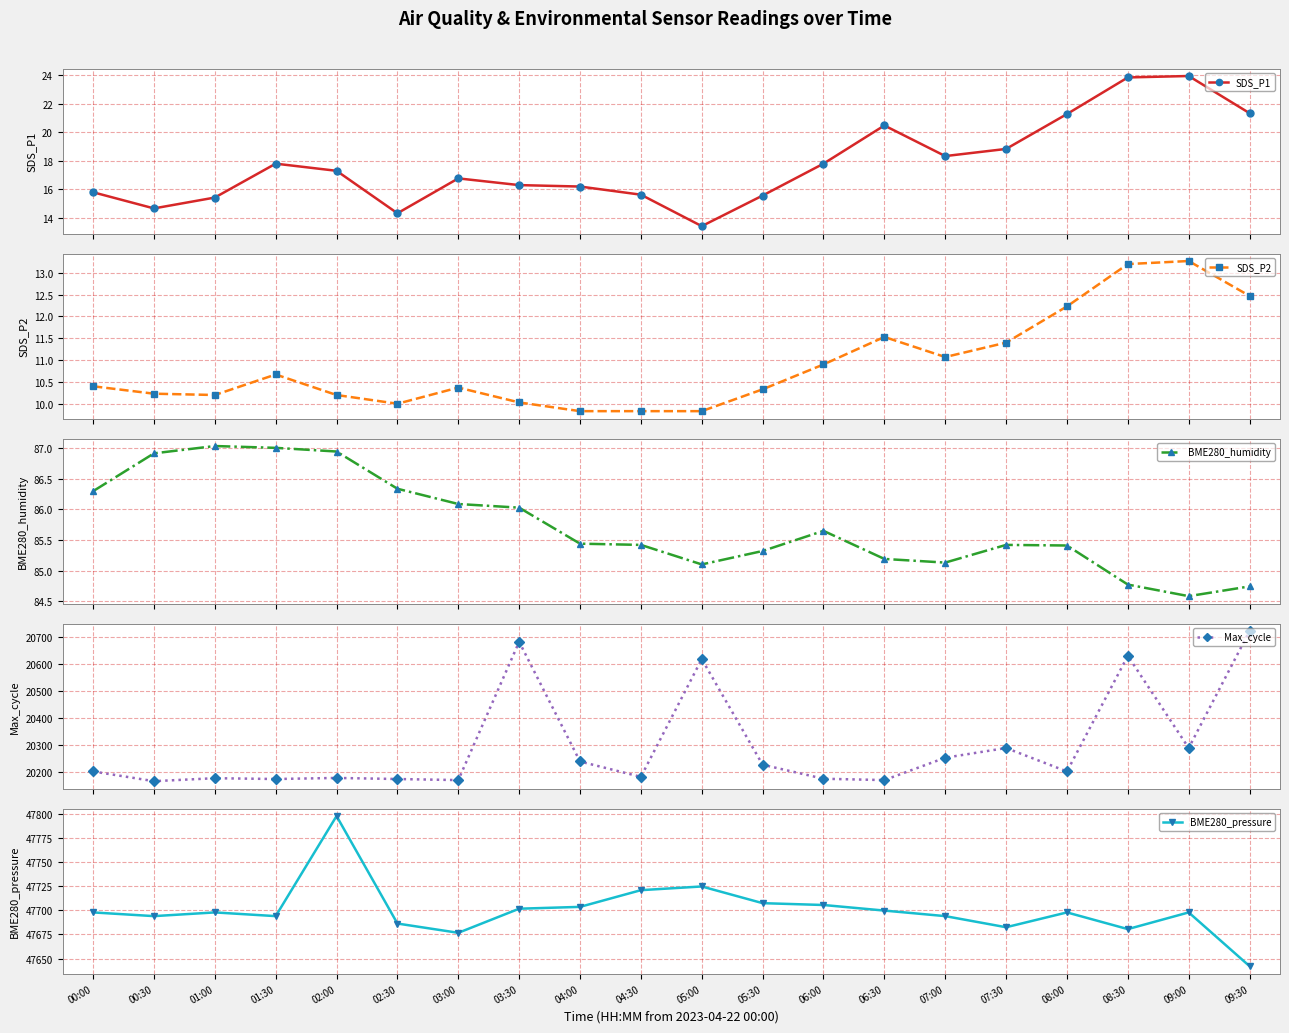

Which label corresponds to the largest value in the chart?

02:00